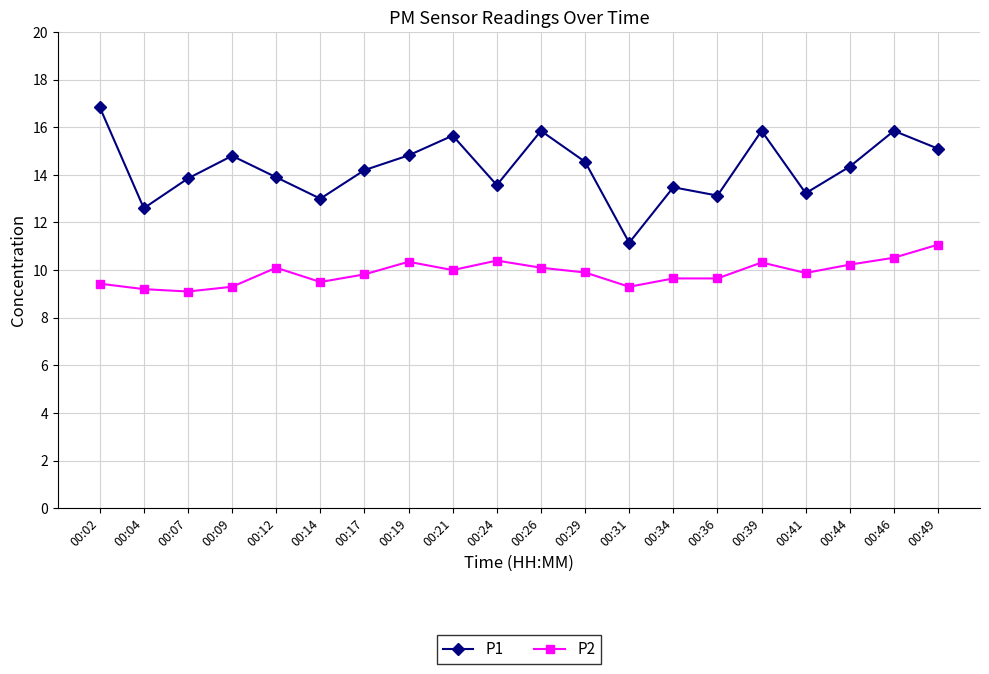

How many series are shown in this chart?

2